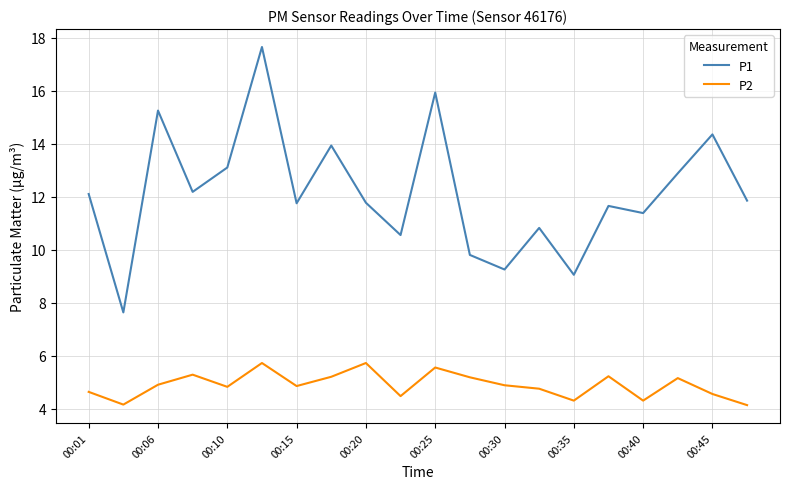

Rank the series by their average value, from highest to lowest.

P1, P2